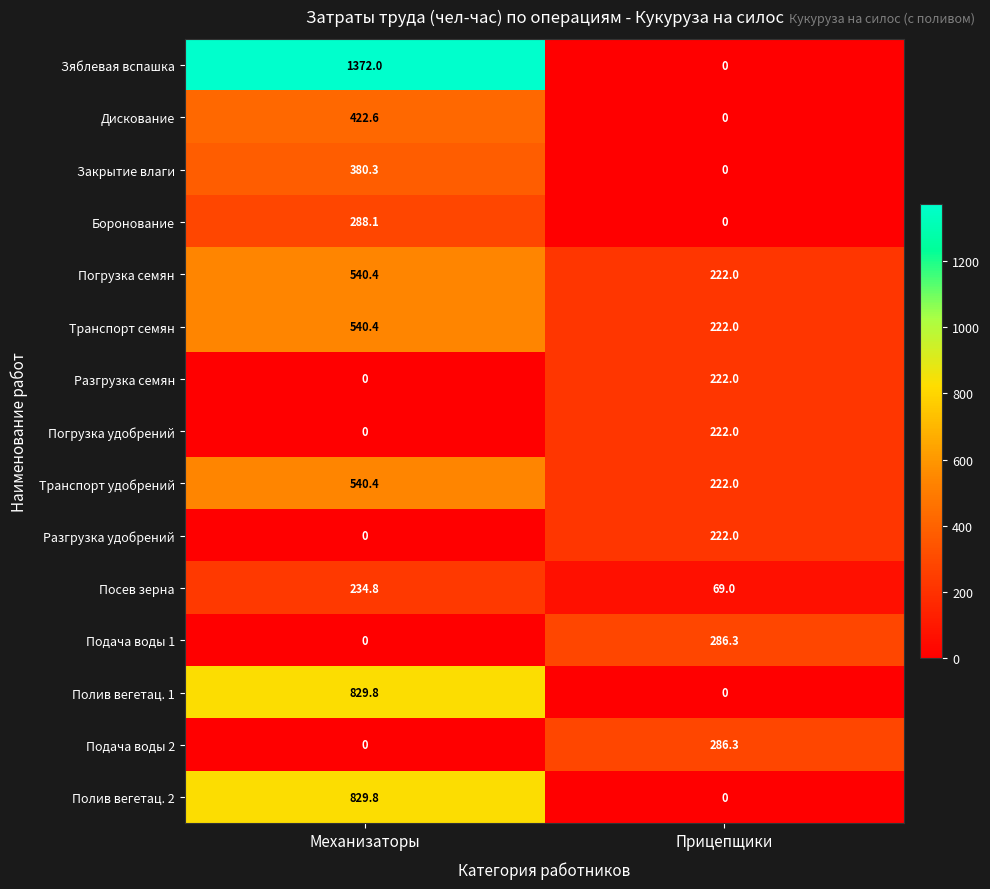

Reading right to left, what are all the values shown in this chart?

Зяблевая вспашка: Прицепщики=0.0	Механизаторы=1372.0
Дискование: Прицепщики=0.0	Механизаторы=422.6
Закрытие влаги: Прицепщики=0.0	Механизаторы=380.3
Боронование: Прицепщики=0.0	Механизаторы=288.1
Погрузка семян: Прицепщики=222.0	Механизаторы=540.4
Транспорт семян: Прицепщики=222.0	Механизаторы=540.4
Разгрузка семян: Прицепщики=222.0	Механизаторы=0.0
Погрузка удобрений: Прицепщики=222.0	Механизаторы=0.0
Транспорт удобрений: Прицепщики=222.0	Механизаторы=540.4
Разгрузка удобрений: Прицепщики=222.0	Механизаторы=0.0
Посев зерна: Прицепщики=69.0	Механизаторы=234.8
Подача воды 1: Прицепщики=286.3	Механизаторы=0.0
Полив вегетац. 1: Прицепщики=0.0	Механизаторы=829.8
Подача воды 2: Прицепщики=286.3	Механизаторы=0.0
Полив вегетац. 2: Прицепщики=0.0	Механизаторы=829.8